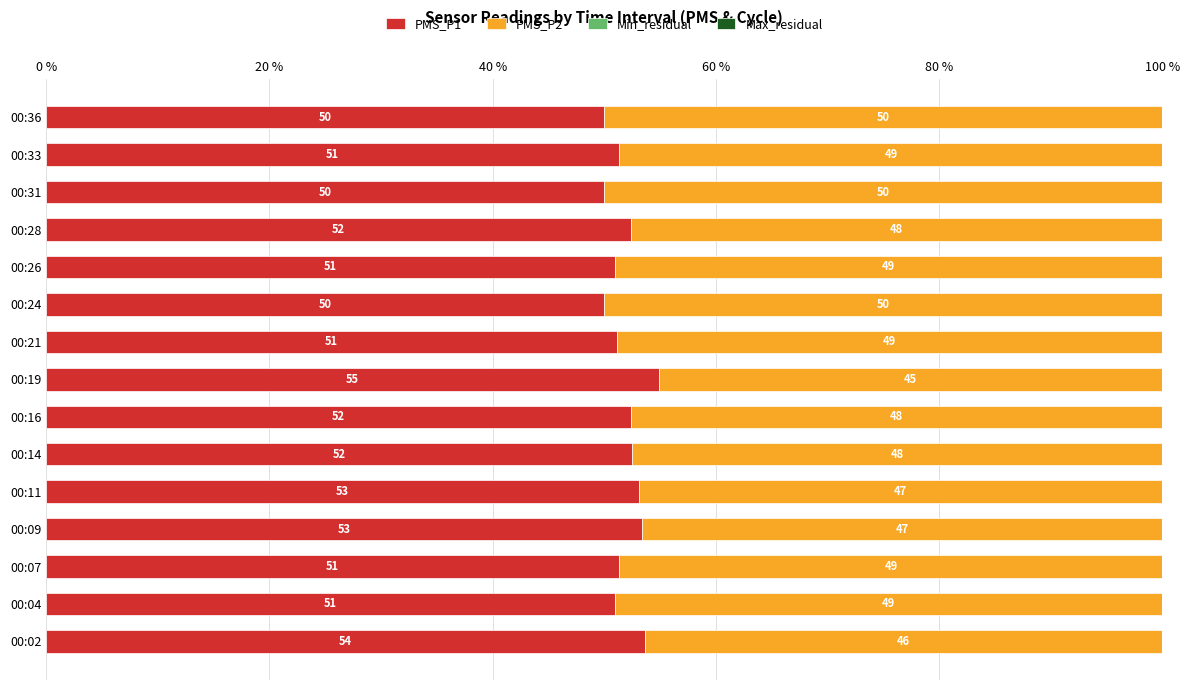

True or false: PMS_P1 has a value of 89.6 at 00:36.

False